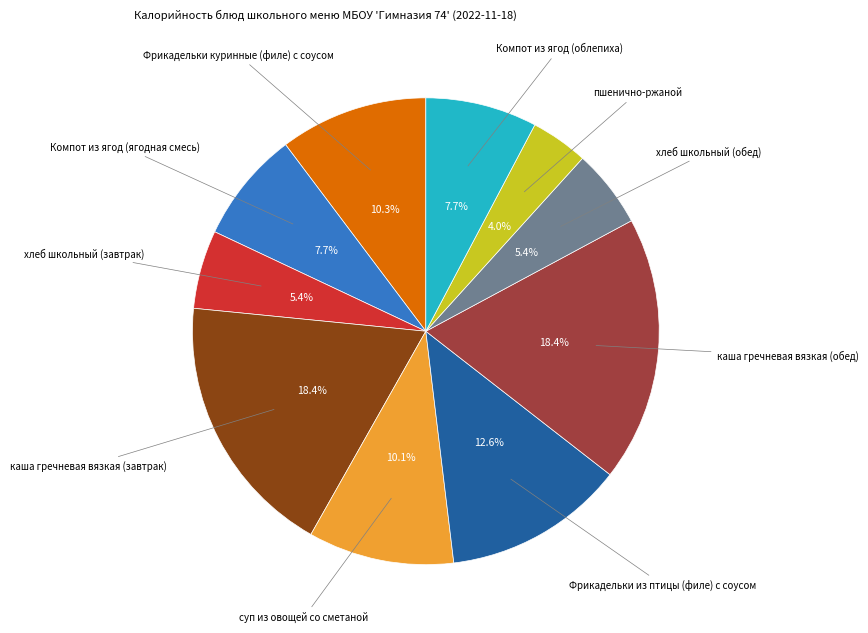

How many slices are in this pie chart?

10